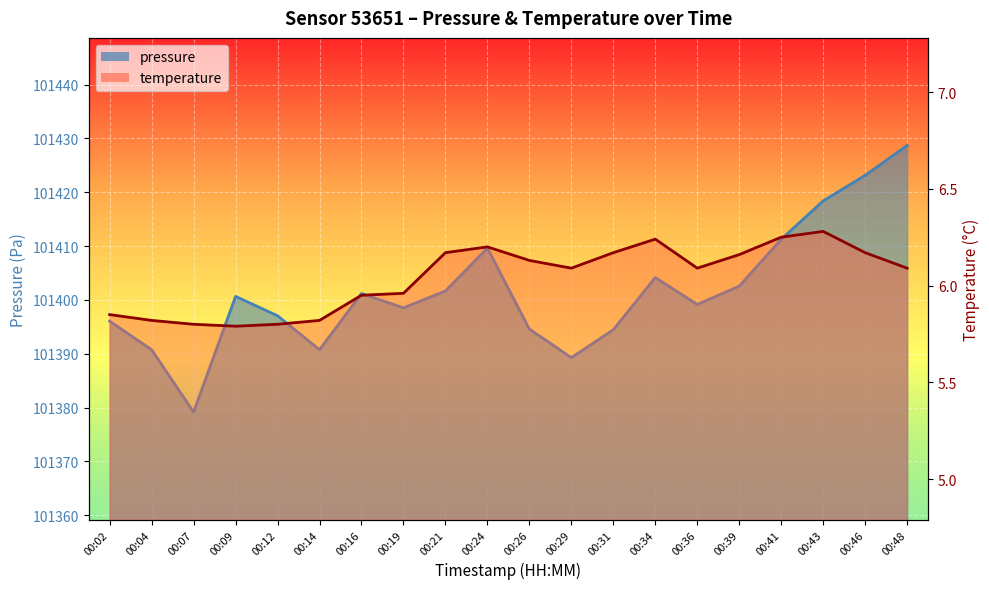

How many lines are shown in the chart?

2